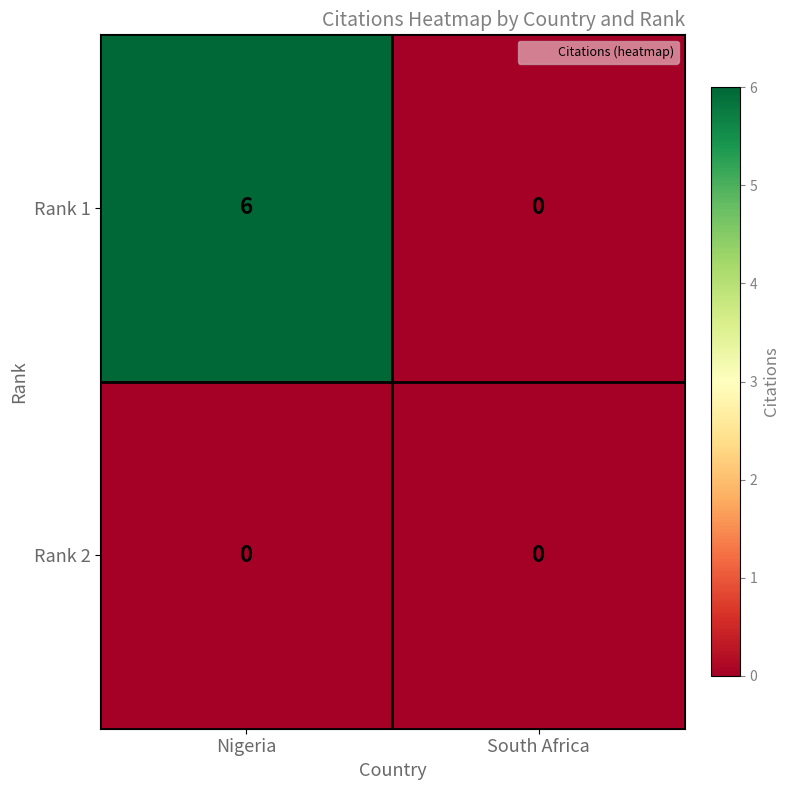

What is the total value across all series at Nigeria?

6